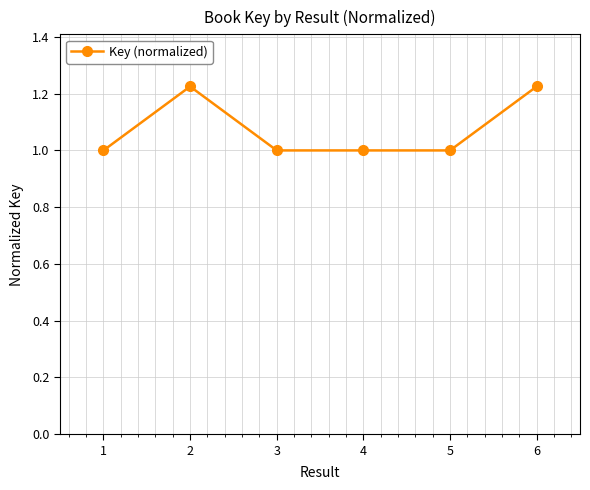

What is the sum of the values at 6 and 3?

2.2